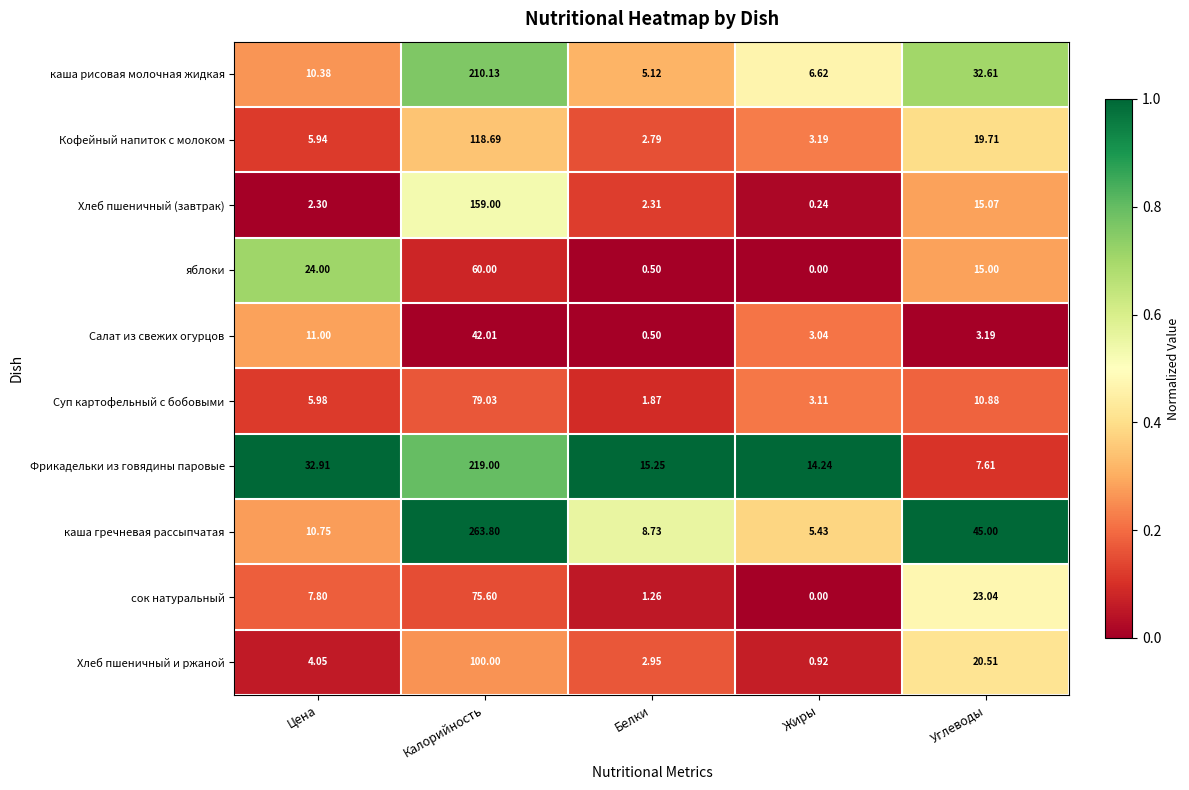

Which series has the largest total across all categories?

каша гречневая рассыпчатая